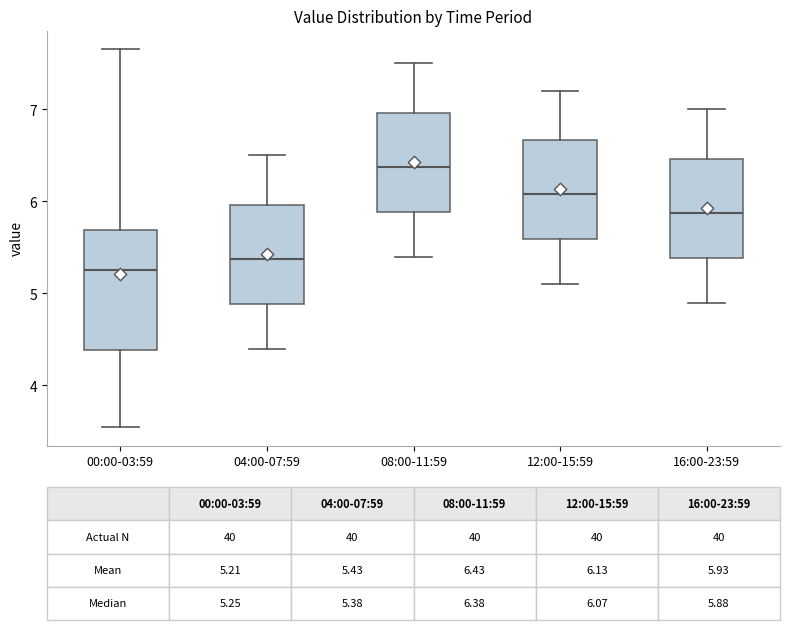

Which box is the tallest, from its lower edge to its upper edge?

00:00-03:59